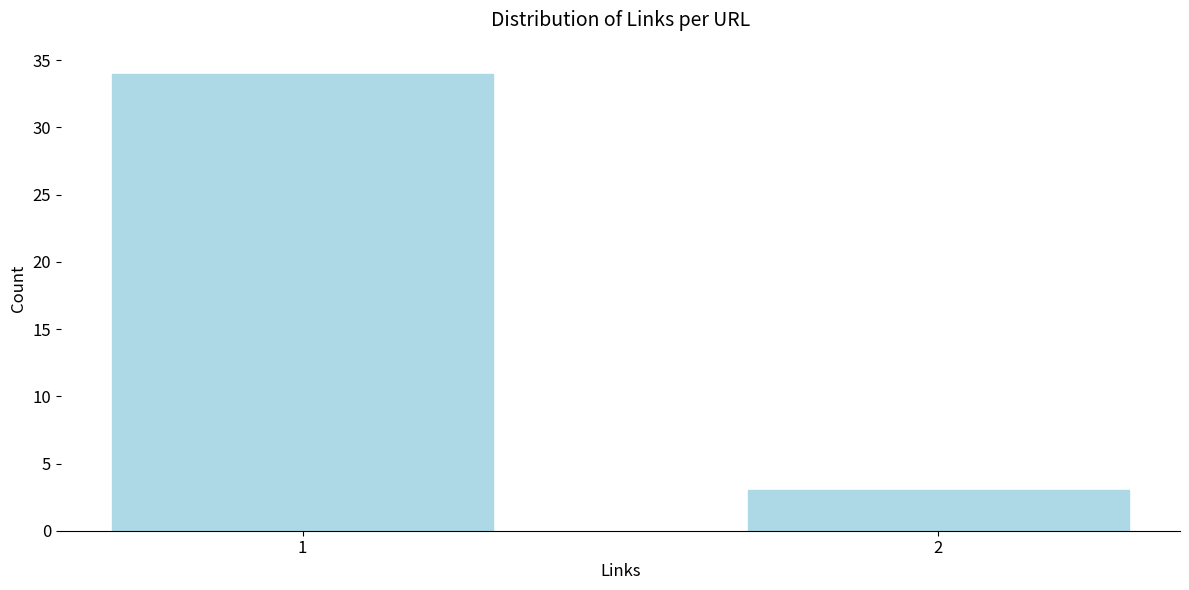

Reading left to right, transcribe all the data shown in this chart.

34	3